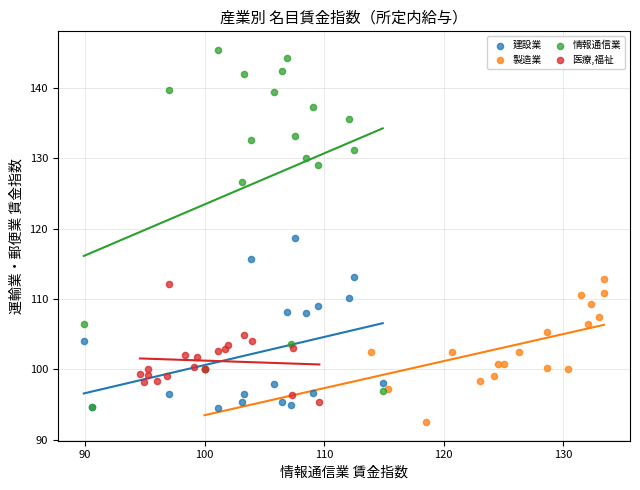

Which series has the widest spread of Y values?

情報通信業